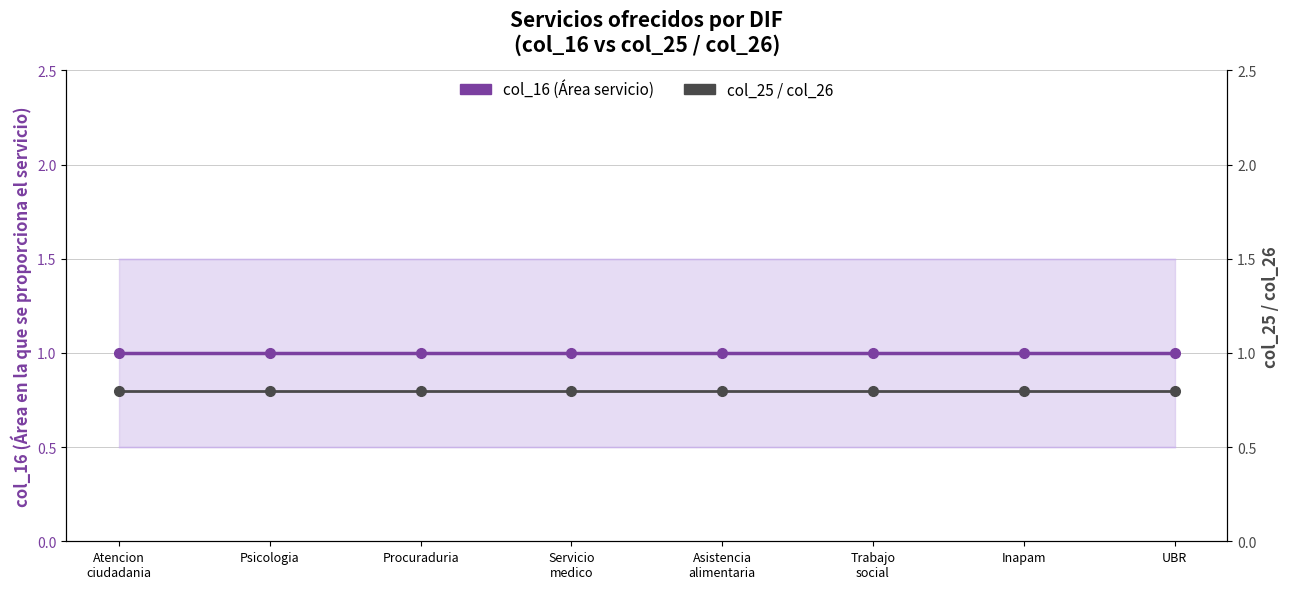

List the series in order of their peak value, lowest first.

col_25 / col_26, col_16 (Área servicio)